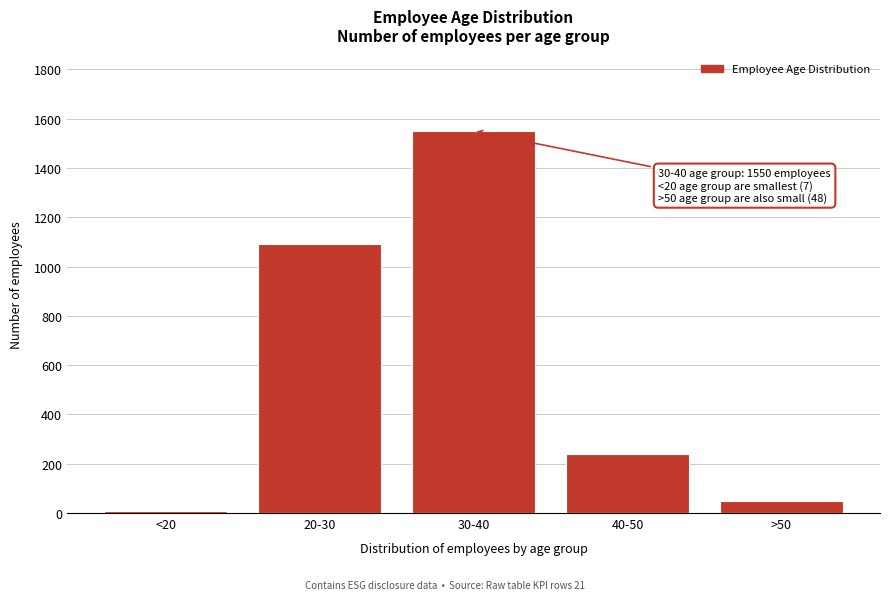

Reading right to left, transcribe all the data shown in this chart.

>50=48	40-50=240	30-40=1550	20-30=1090	<20=7